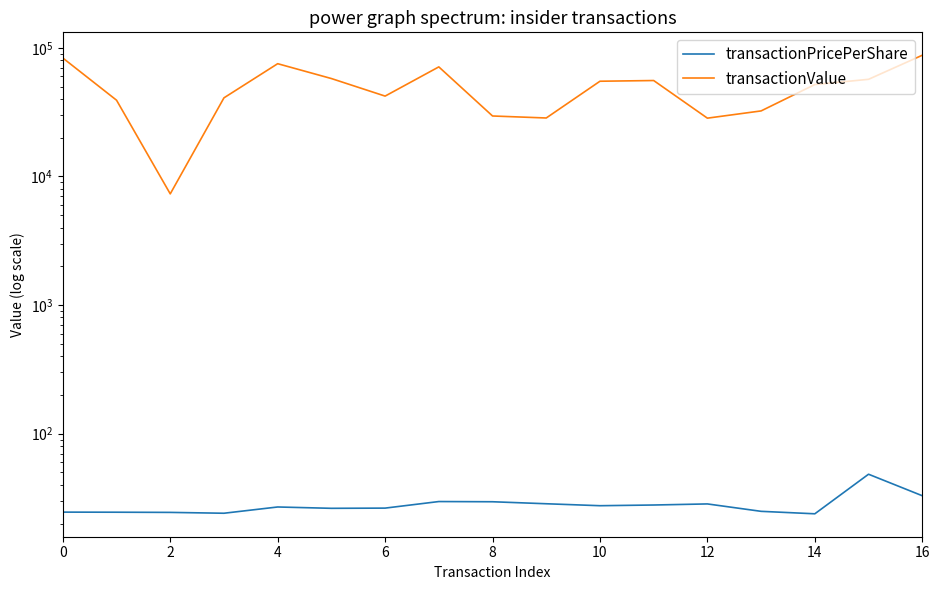

The value of transactionPricePerShare at 2 is 24.5. True or false?

True